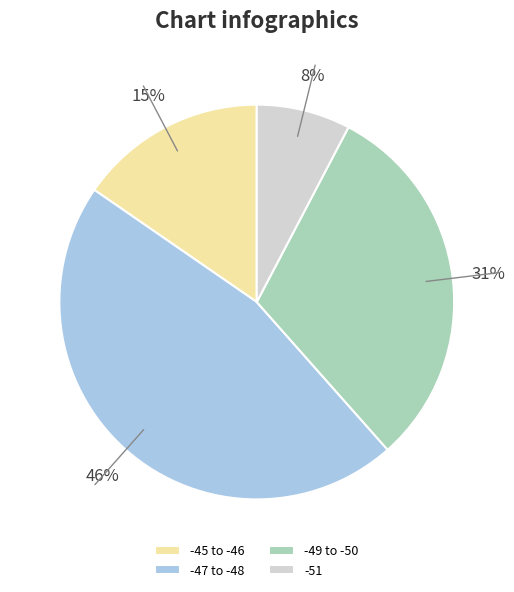

Does any single category account for the majority?

No